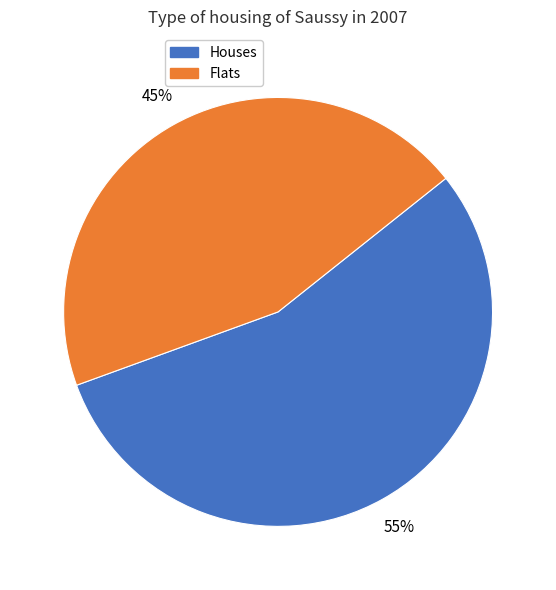

What is the majority slice?

Houses